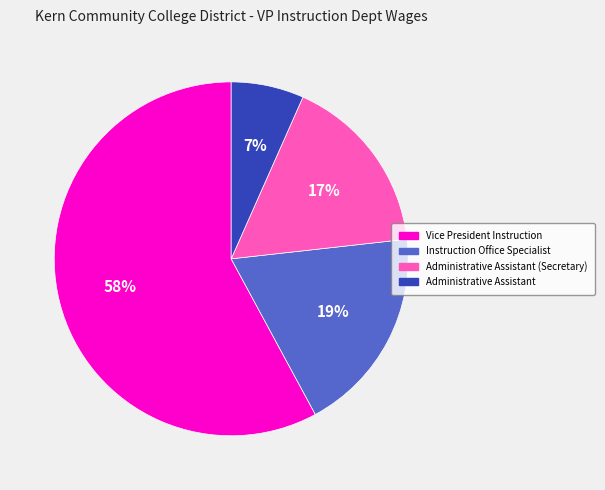

Which has a higher value, Instruction Office Specialist or Vice President Instruction?

Vice President Instruction